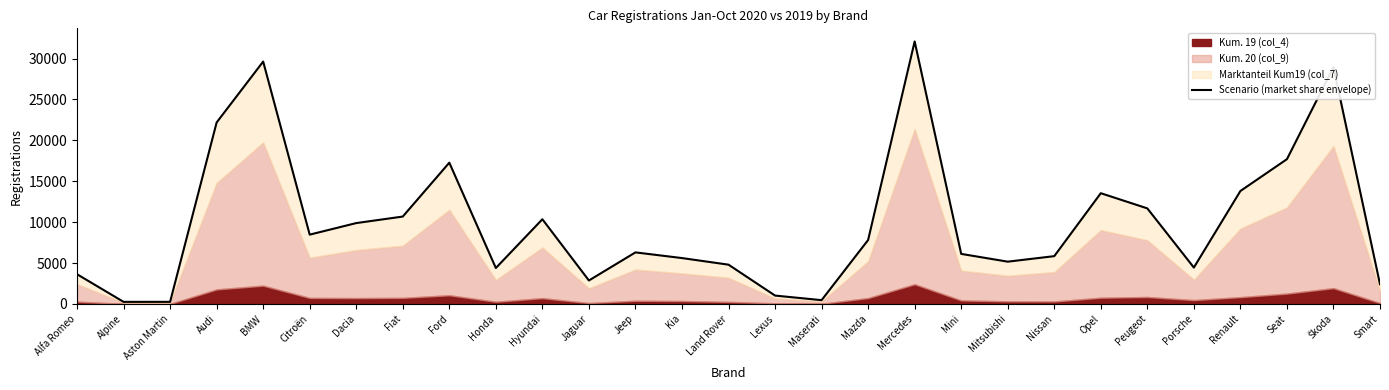

What is the change in value from Dacia to Smart?

-7481.9